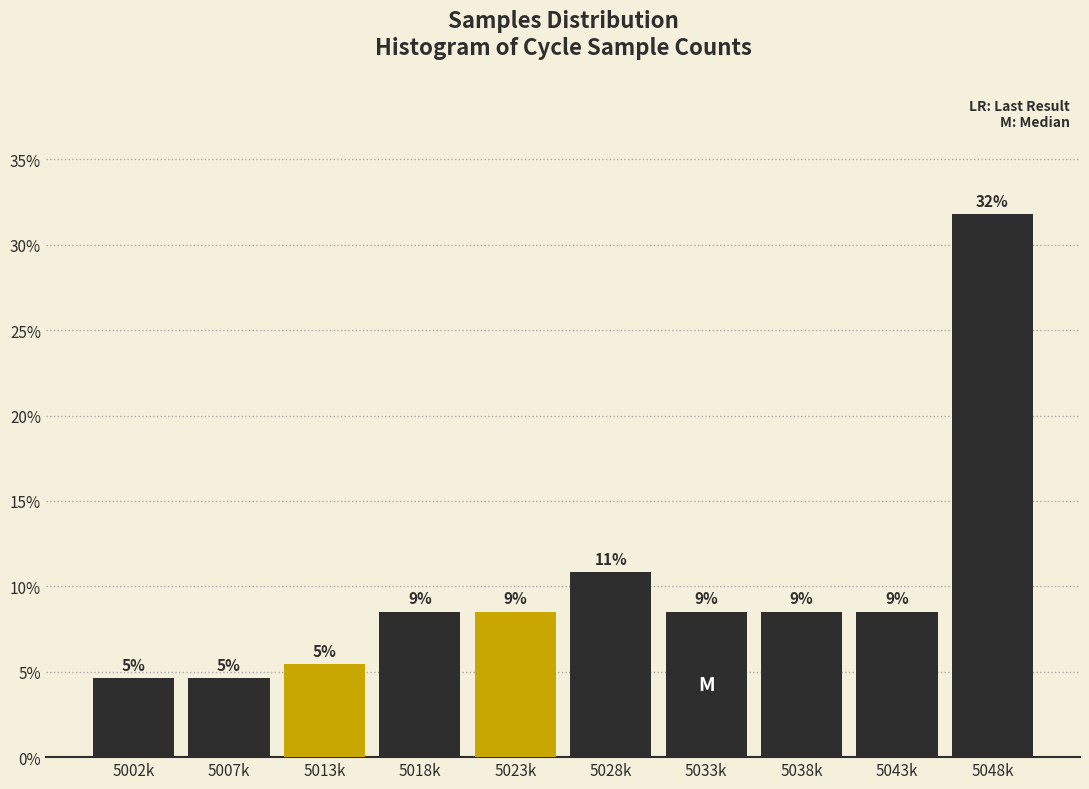

How many bars are there in total?

10